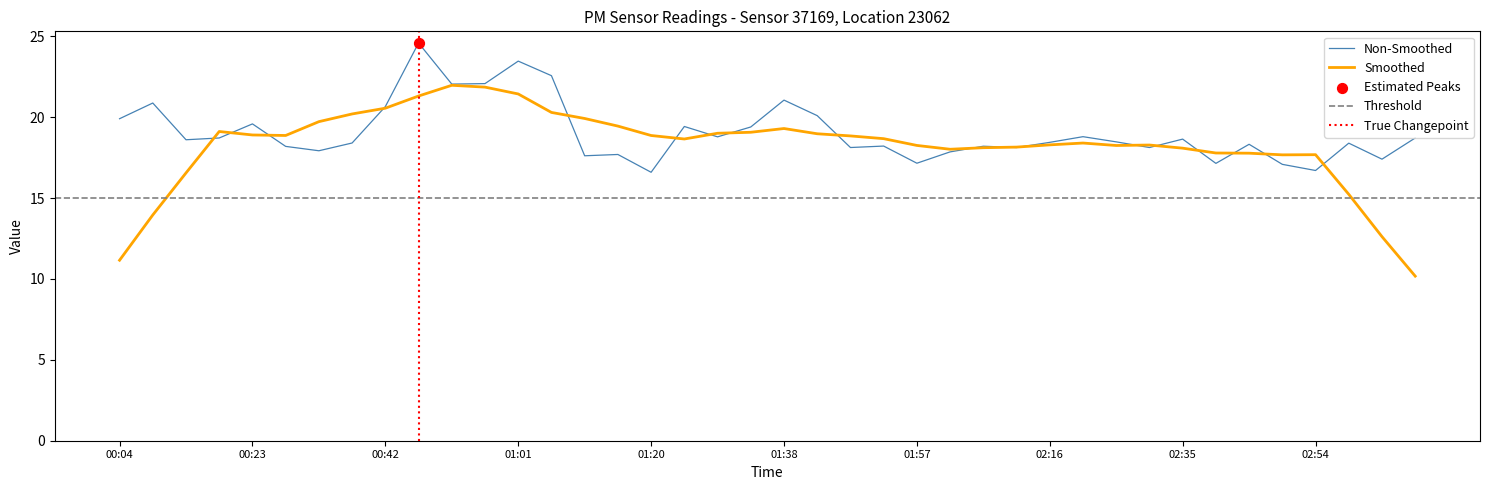

What is the lowest value of the Non-Smoothed series?

16.6